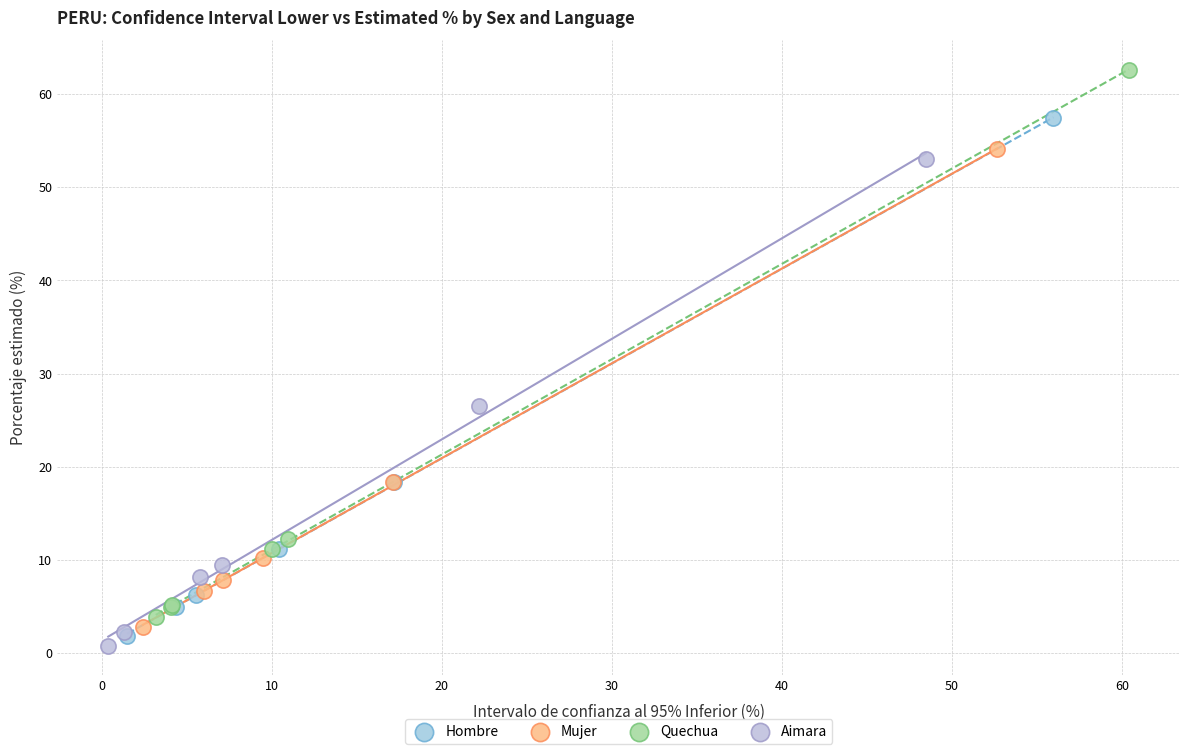

Which series contains the highest Y value?

Quechua